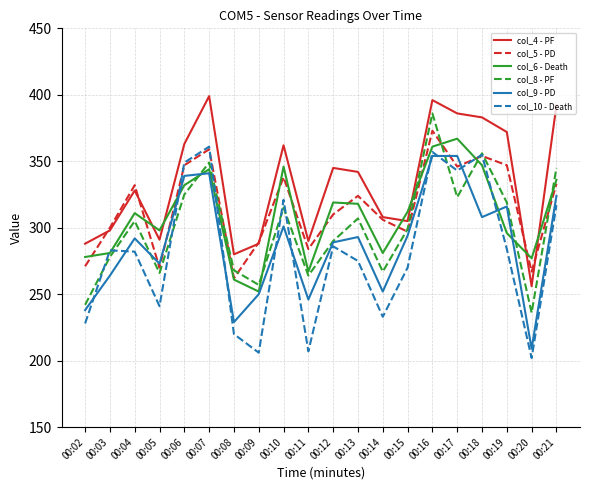

Which series changed the most between 00:19 and 00:21?

col_6 - Death